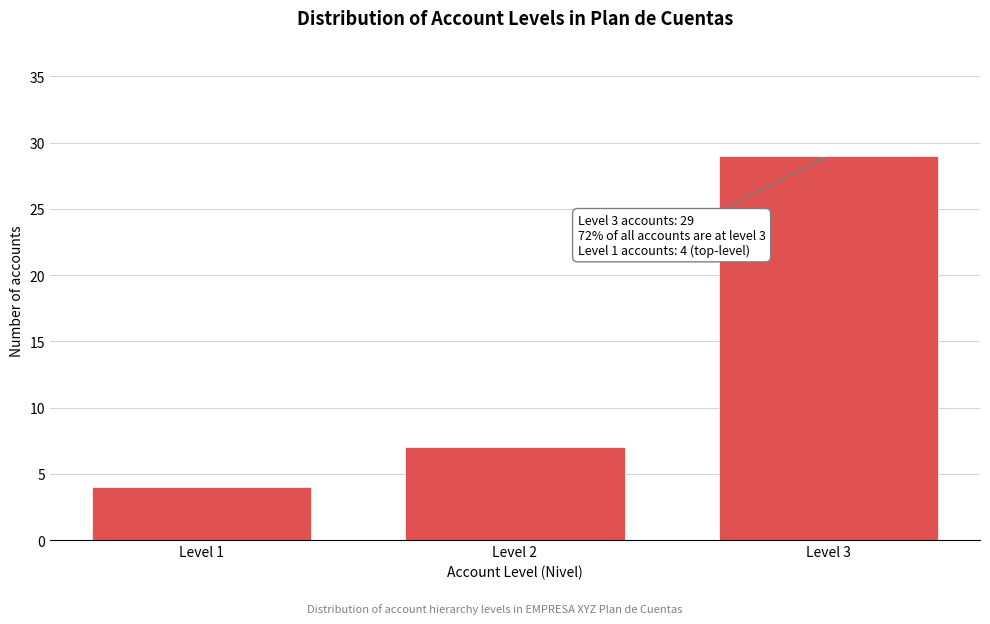

Reading left to right, list all the values displayed in this chart.

Level 1=4	Level 2=7	Level 3=29